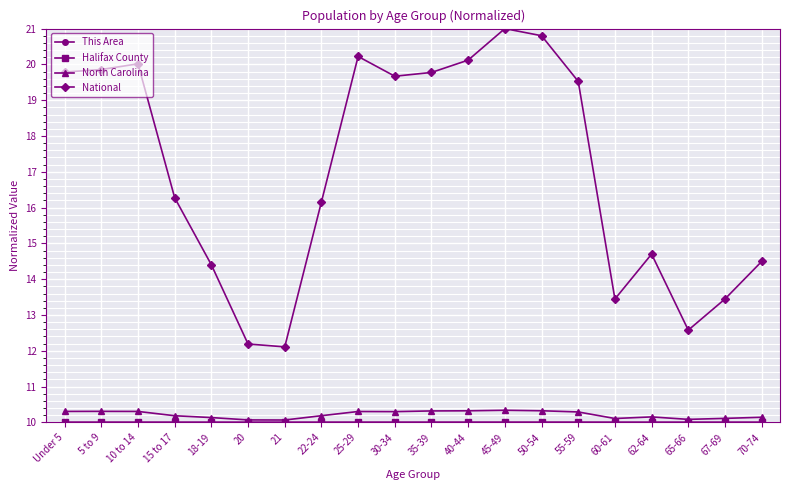

In National, how many points are higher than both neighbors (excluding endpoints)?

4